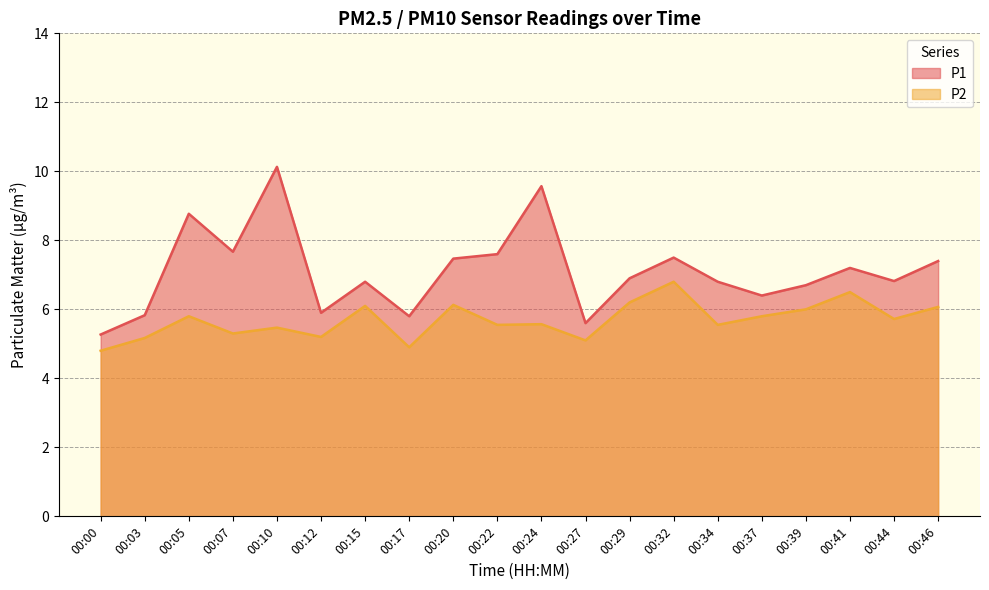

Which category has the highest value across all series?

00:10